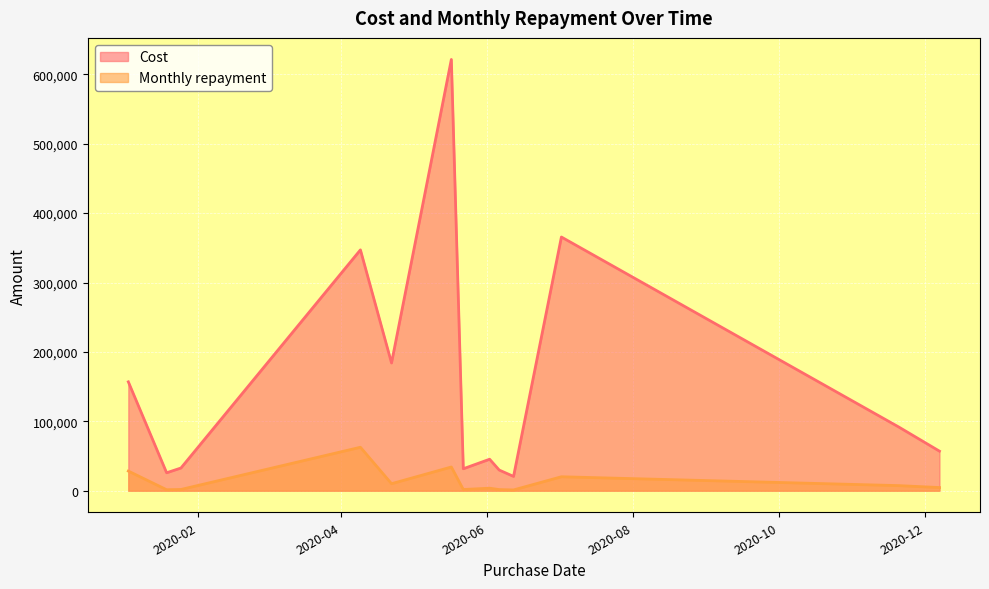

Read the Monthly repayment value at 2020-06-02.

3633.0